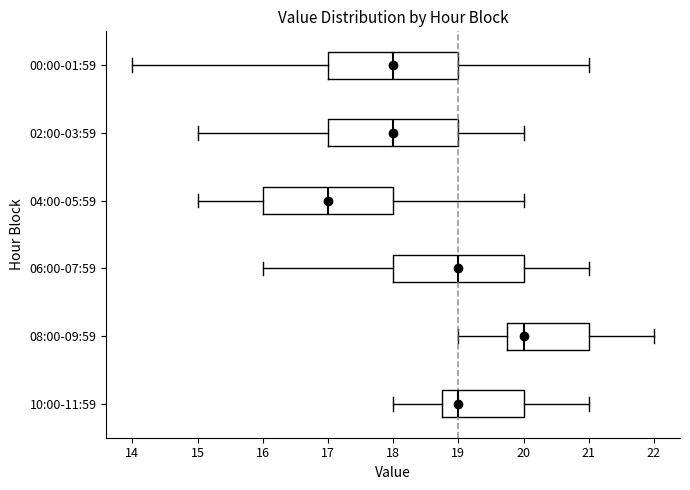

Reading bottom to top, read every box against the x-axis: the position of its median line, the range the box covers, and the ends of its whiskers. The values are not printed on the chart, so give them approximately, as read against the axis.

10:00-11:59: median 19.0, box 18.8 to 20.0, whiskers 18.0 to 21.0
08:00-09:59: median 20.0, box 19.8 to 21.0, whiskers 19.0 to 22.0
06:00-07:59: median 19.0, box 18.0 to 20.0, whiskers 16.0 to 21.0
04:00-05:59: median 17.0, box 16.0 to 18.0, whiskers 15.0 to 20.0
02:00-03:59: median 18.0, box 17.0 to 19.0, whiskers 15.0 to 20.0
00:00-01:59: median 18.0, box 17.0 to 19.0, whiskers 14.0 to 21.0